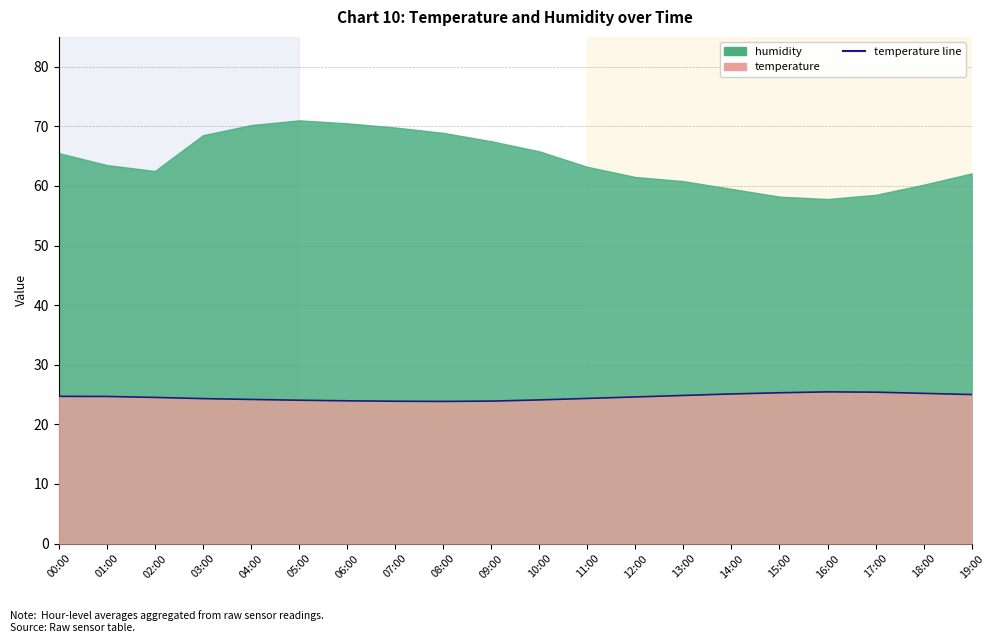

At which label does the data first exceed 24?

00:00